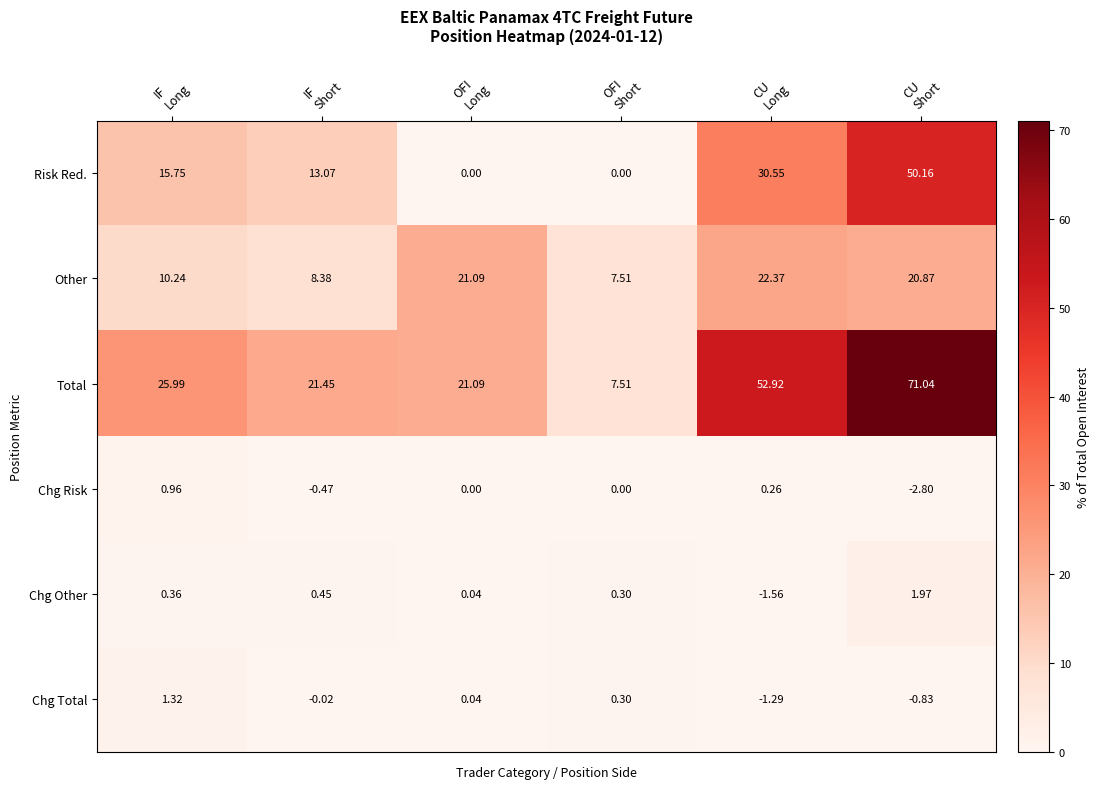

Which series has the largest total across all categories?

Total